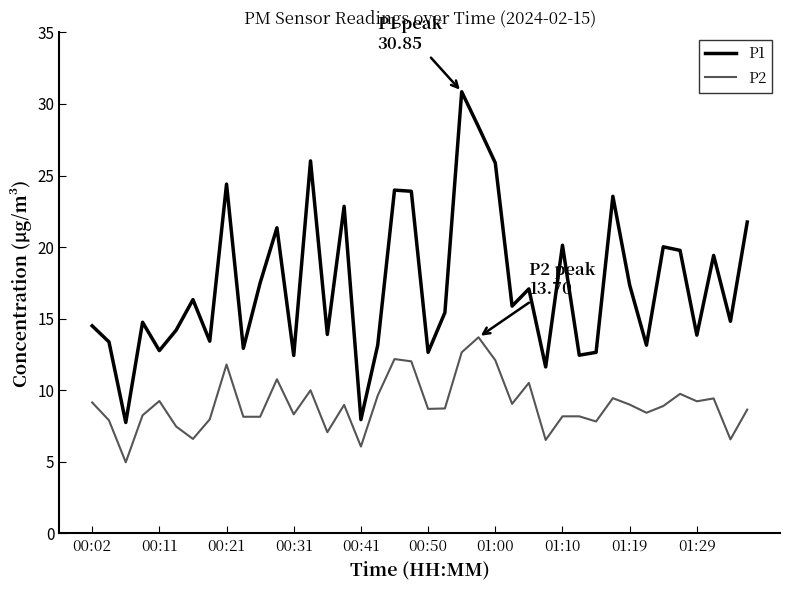

Rank the series by their maximum value, from highest to lowest.

P1, P2